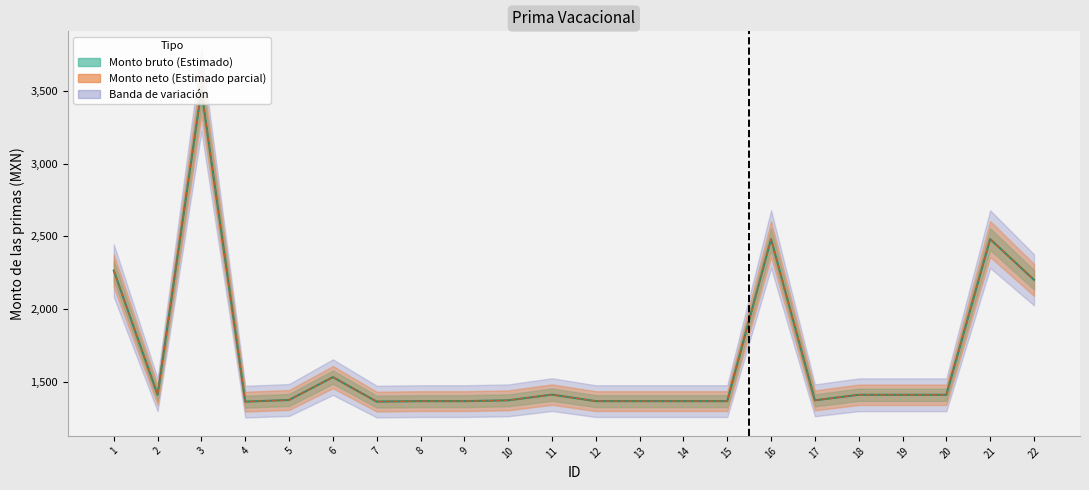

How many interior local peaks does the Monto bruto de las primas series have?

5